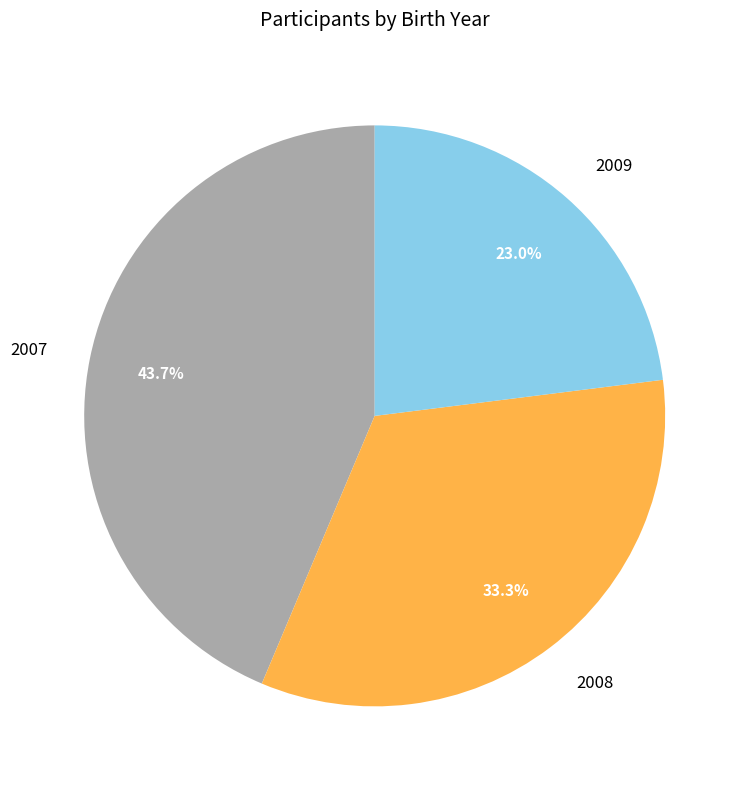

To the nearest percent, what is the difference between the 2008 and 2007 slice percentages?

10%